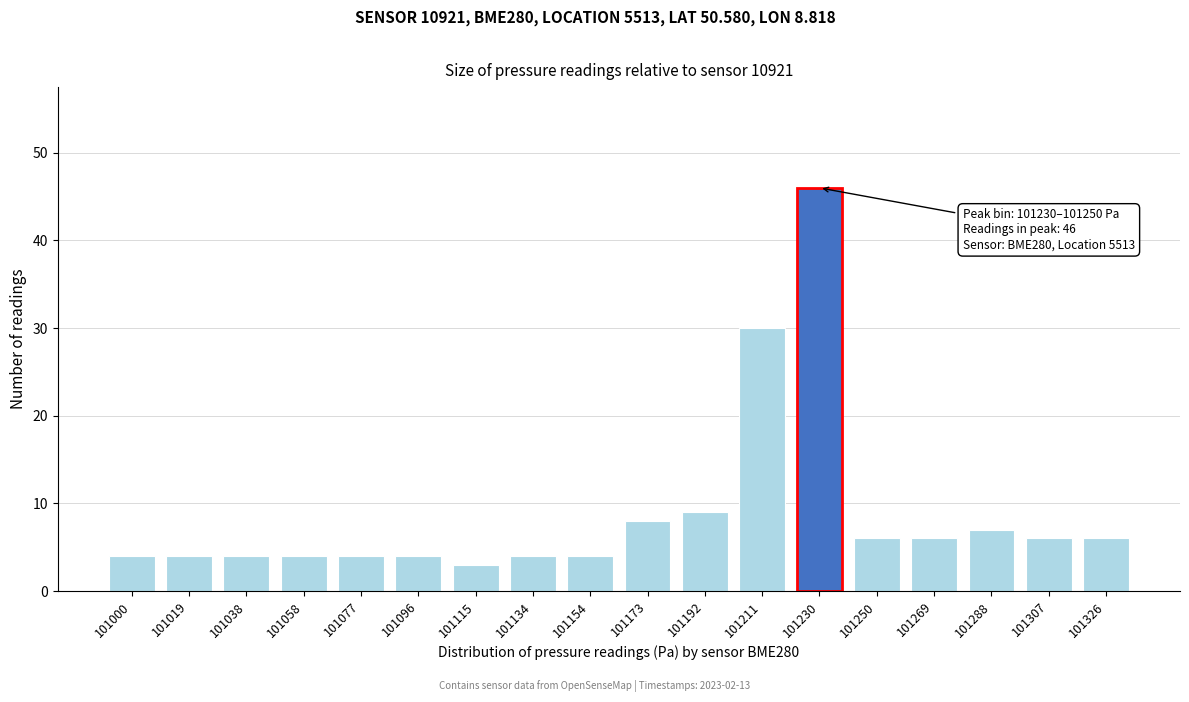

Reading left to right, transcribe all the data shown in this chart.

101000=4	101019=4	101038=4	101058=4	101077=4	101096=4	101115=3	101134=4	101154=4	101173=8	101192=9	101211=30	101230=46	101250=6	101269=6	101288=7	101307=6	101326=6